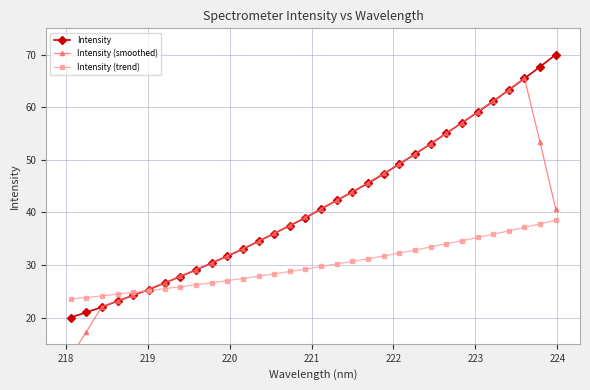

What is the lowest value of the Intensity series?

20.0